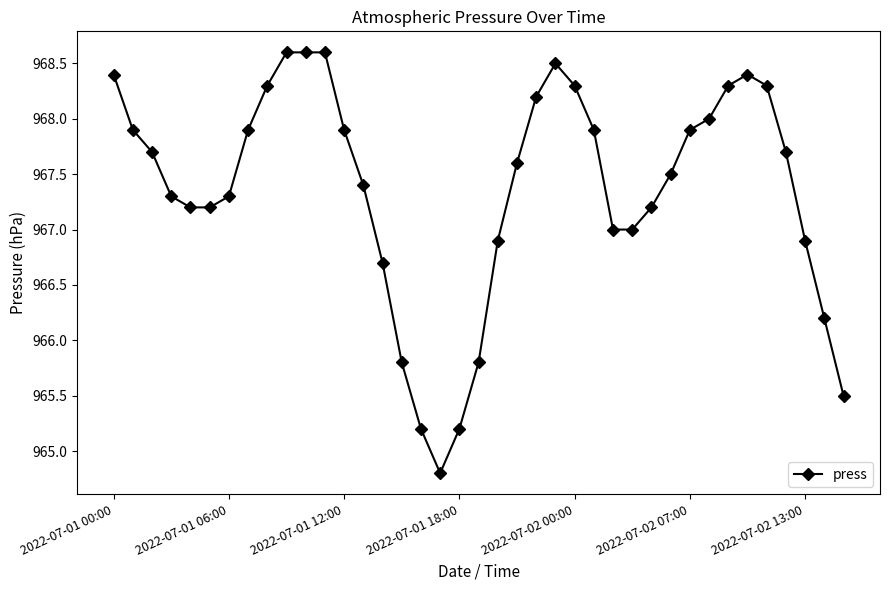

What is the smallest value displayed?

964.8